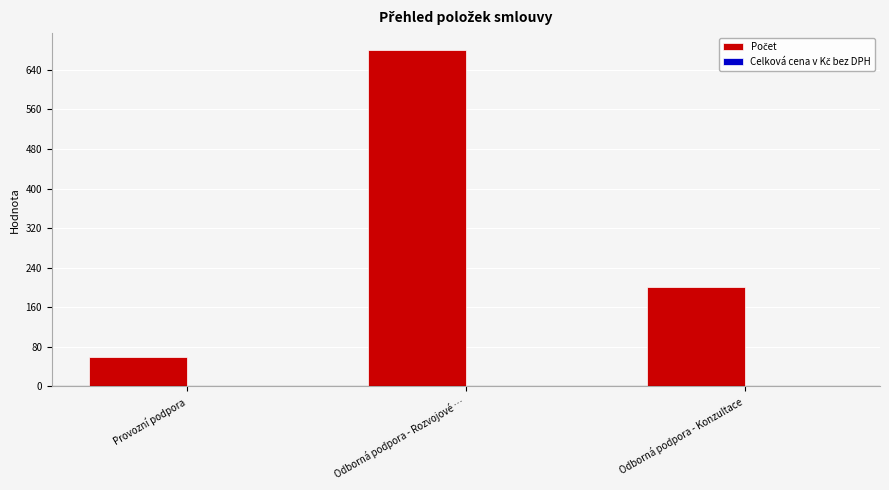

What position from the left is Provozní podpora?

1